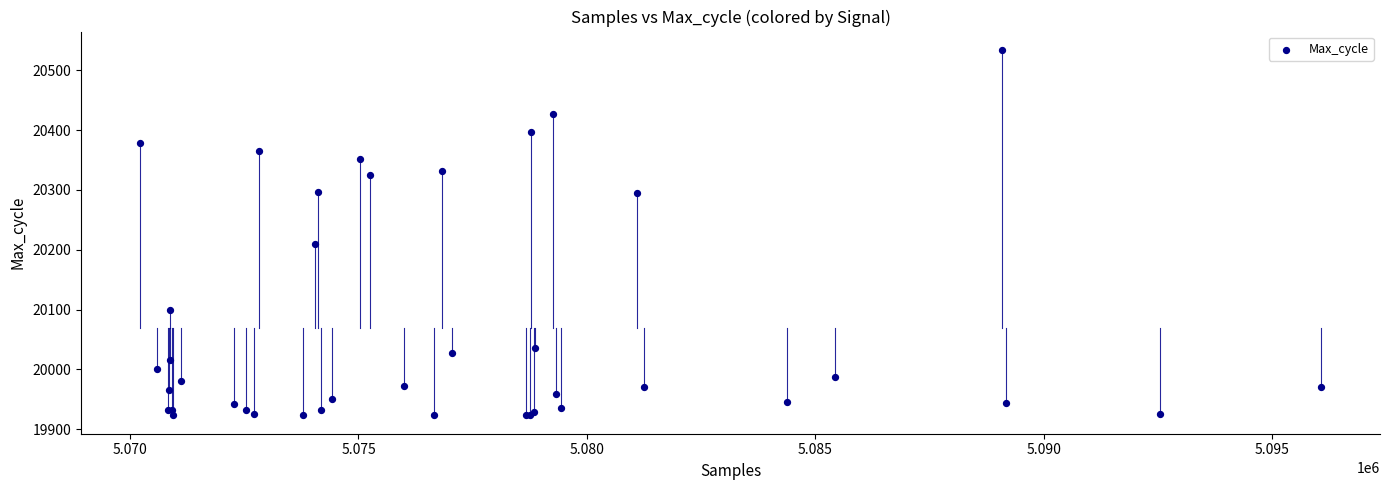

What Y value in the scatter plot is closest to 20228?

20210